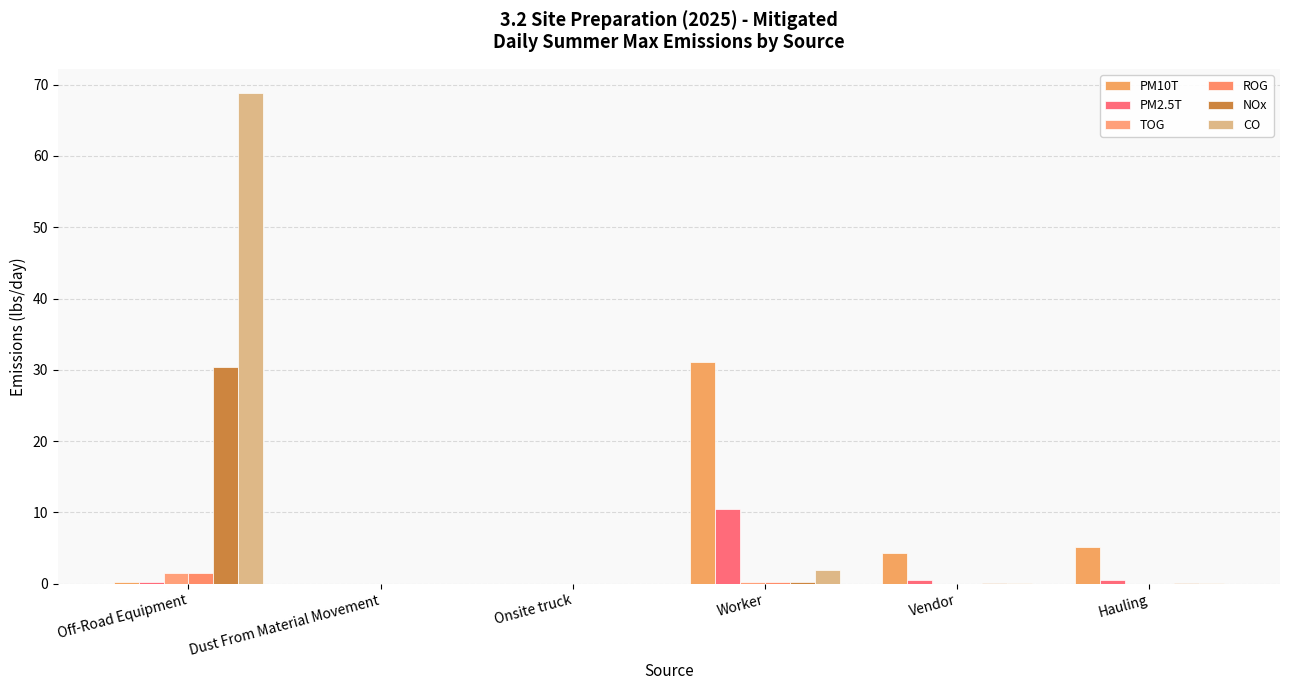

What is the sum of all NOx values?

30.7